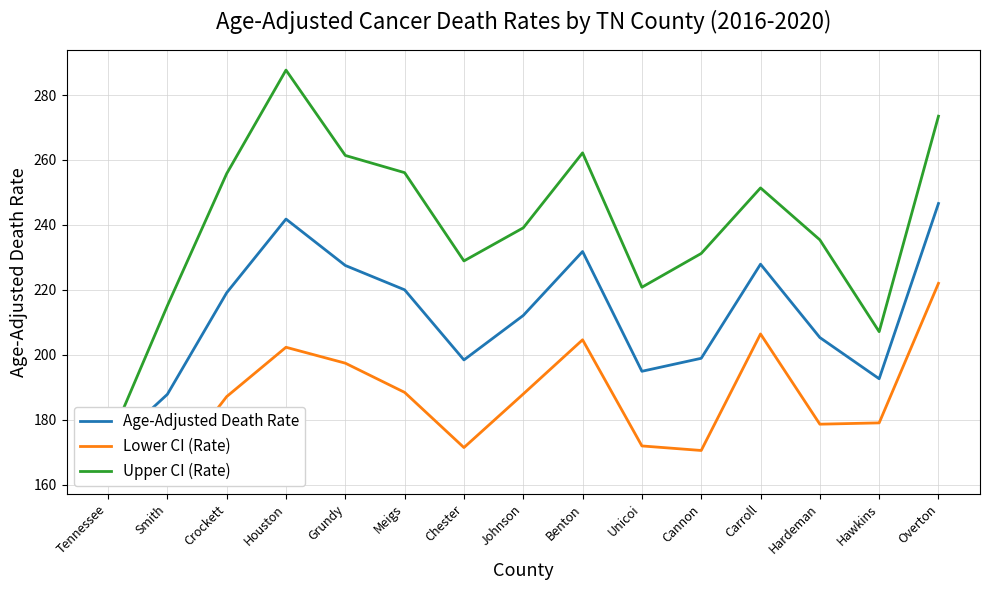

Between Cannon and Hardeman, which is larger?

Hardeman